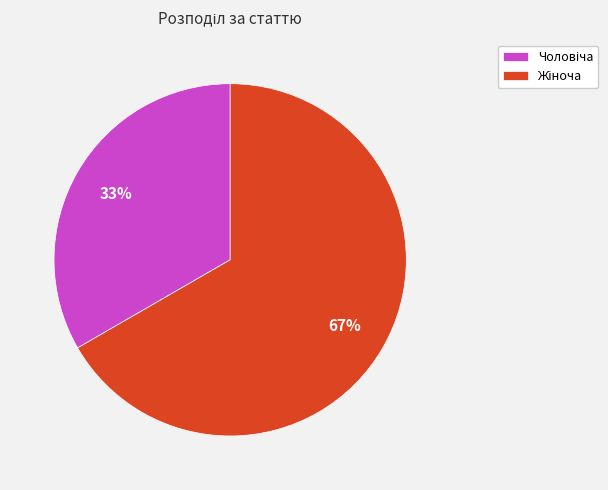

Does any single category account for the majority?

Yes